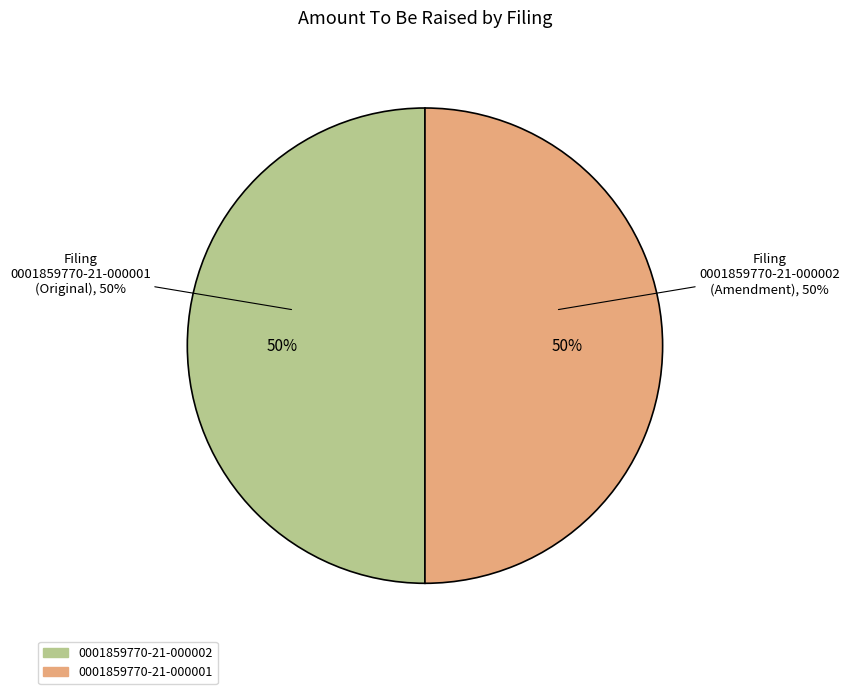

To the nearest percent, what portion does 0001859770-21-000001 represent?

50%